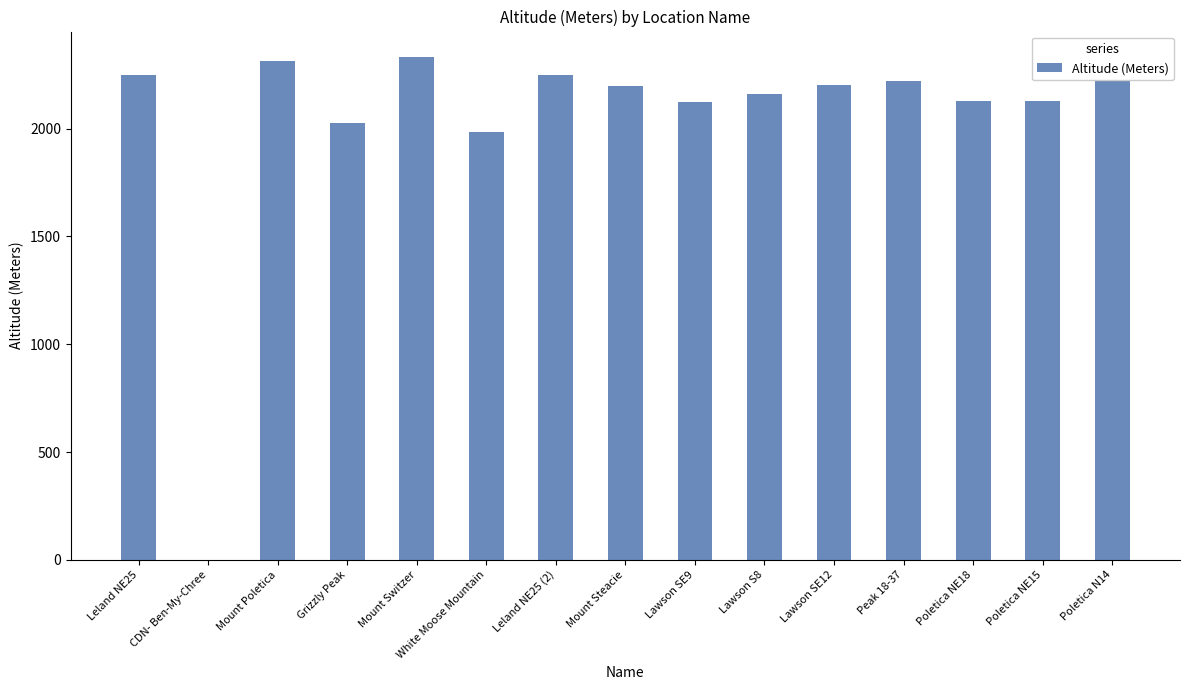

What is the maximum value shown in the chart?

2334